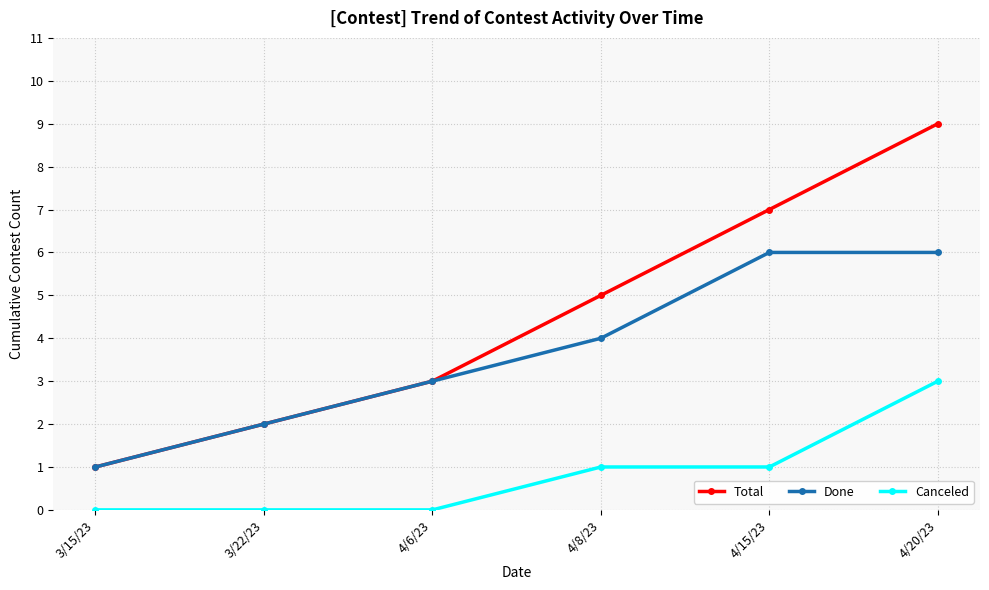

What is the maximum value for Total?

9